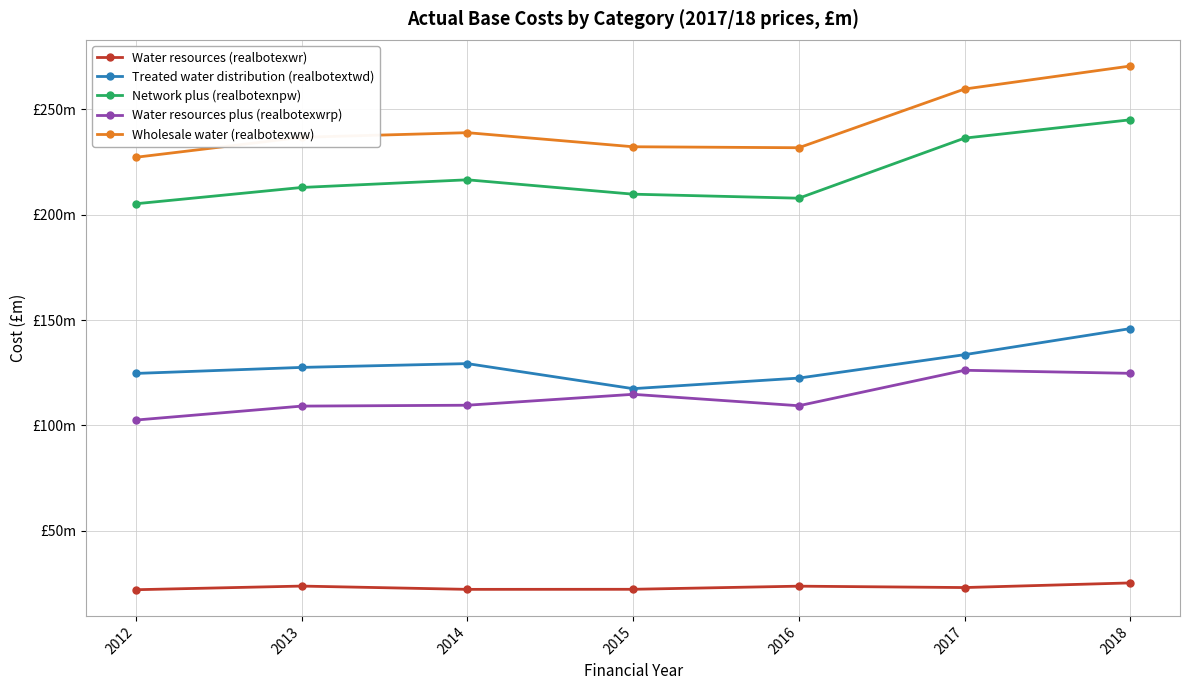

True or false: Network plus (realbotexnpw) and Wholesale water (realbotexww) cross at least once.

False